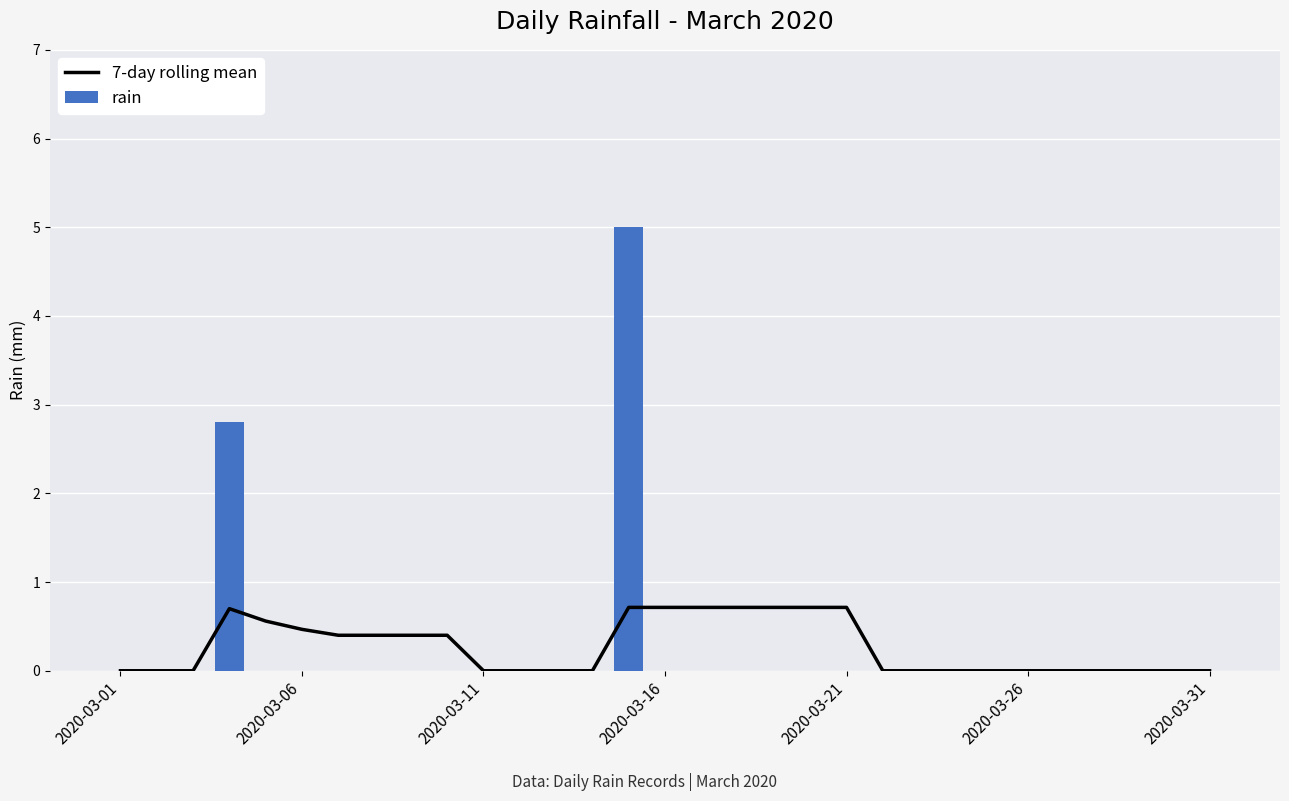

What is the maximum value for rain?

5.0